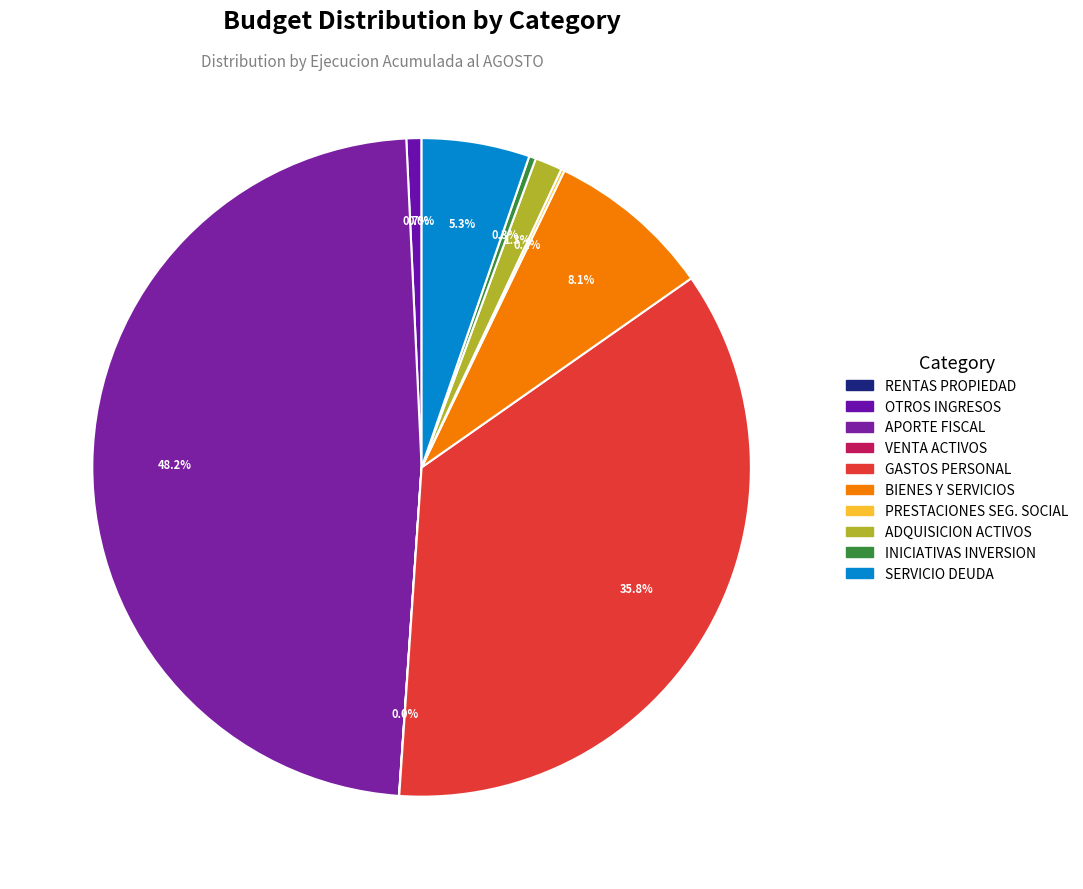

Does any single category account for the majority?

No